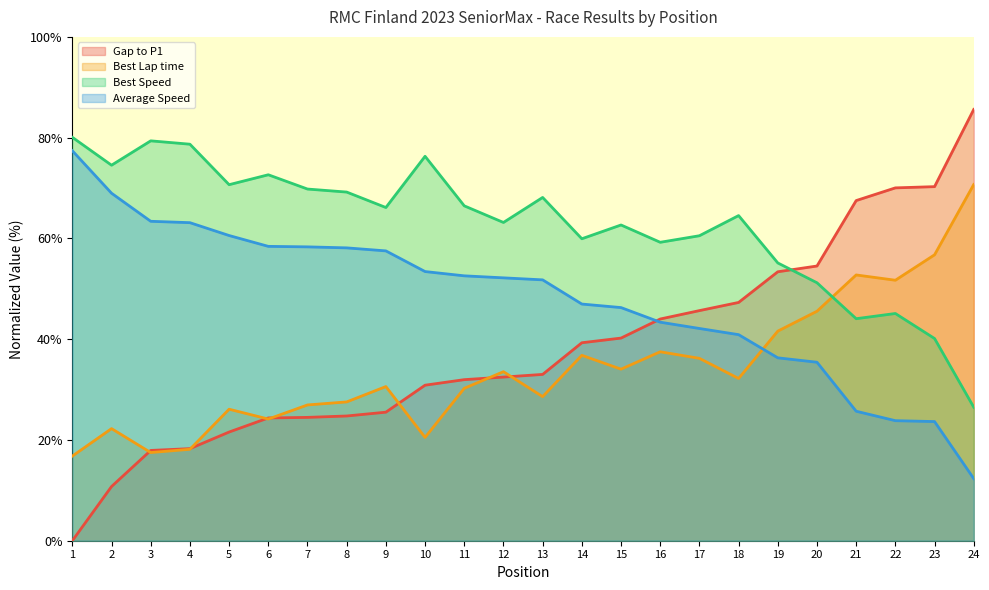

Which label corresponds to the largest value in the chart?

24